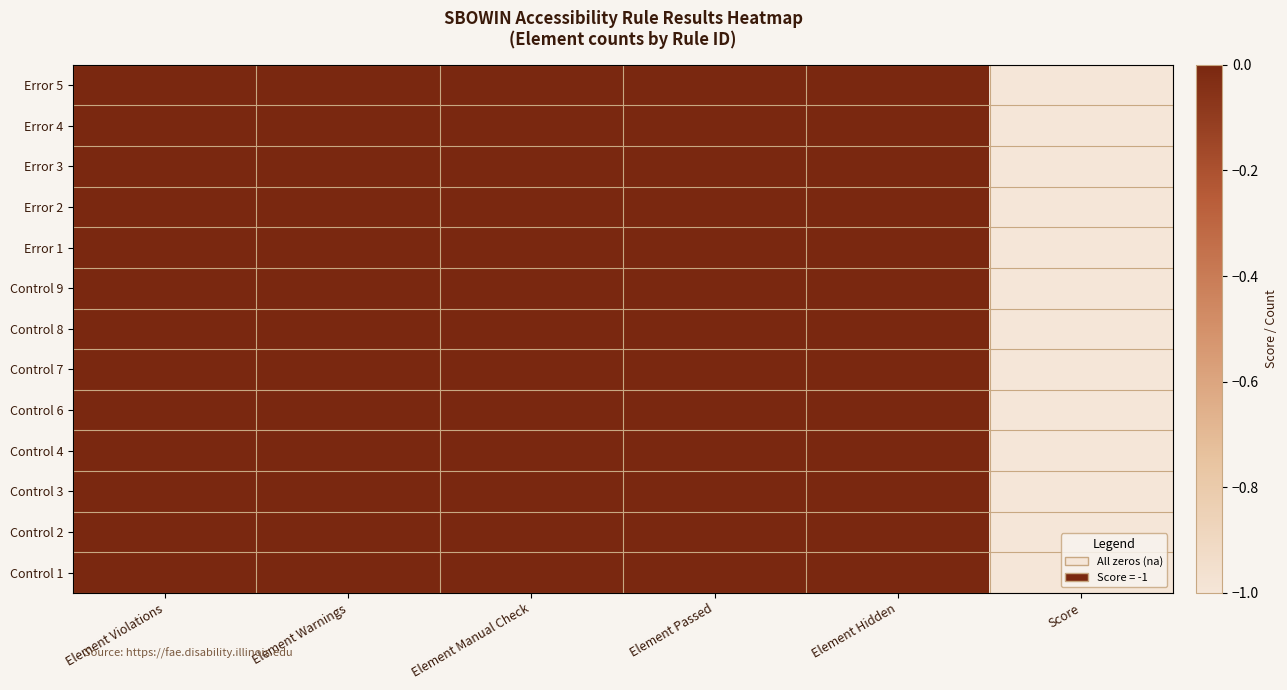

At which category does the chart reach its minimum across all series?

Score